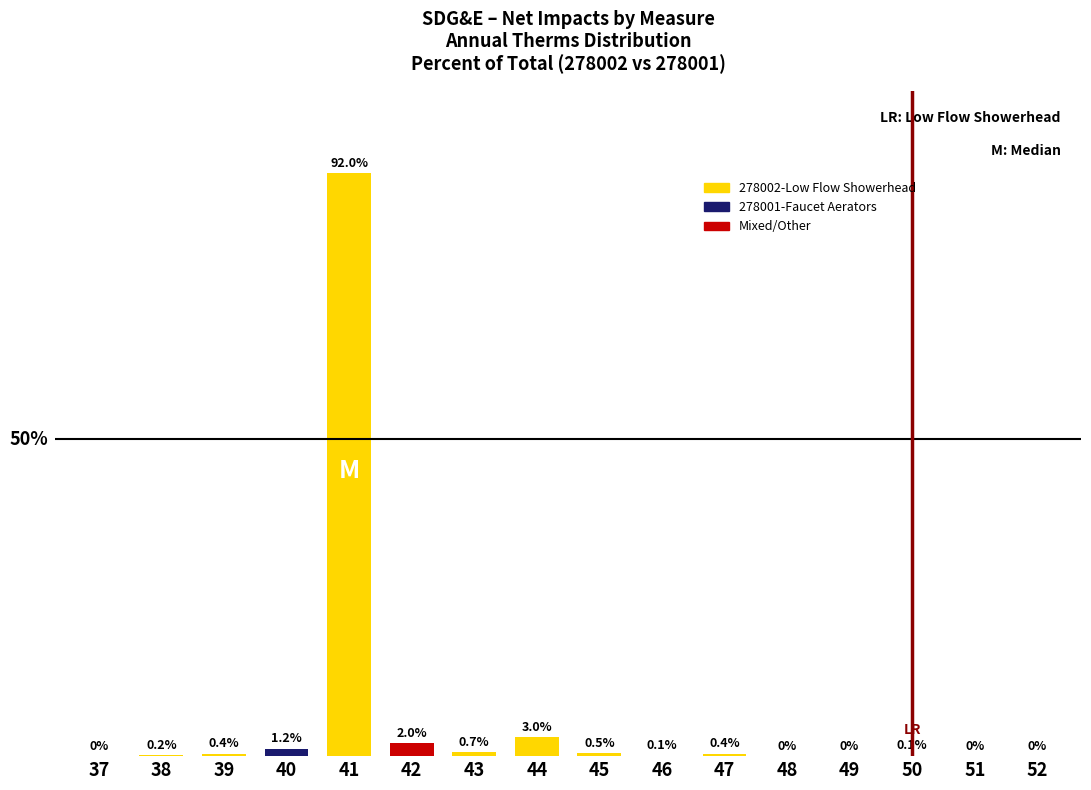

The value at 37 is 0.0. True or false?

True